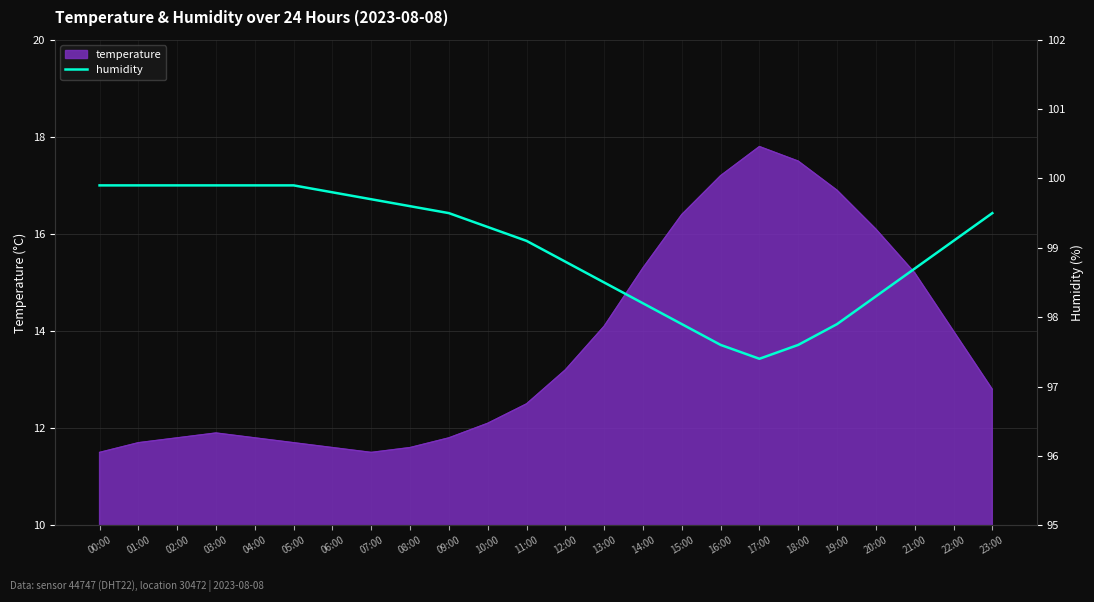

At which category does the chart reach its peak across all series?

00:00